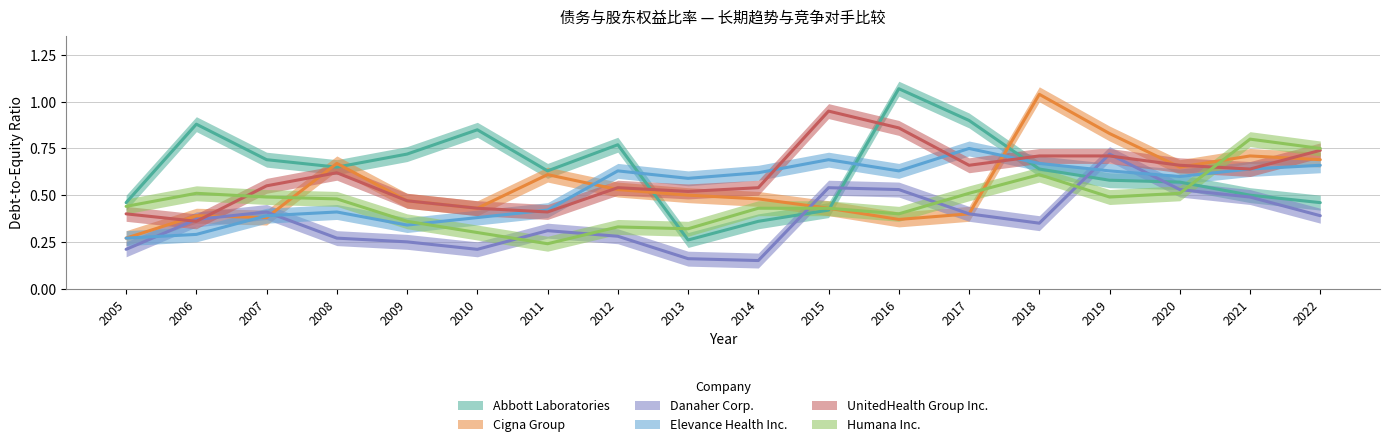

What is the difference between the Humana Inc. values at 2022 and 2017?

0.2